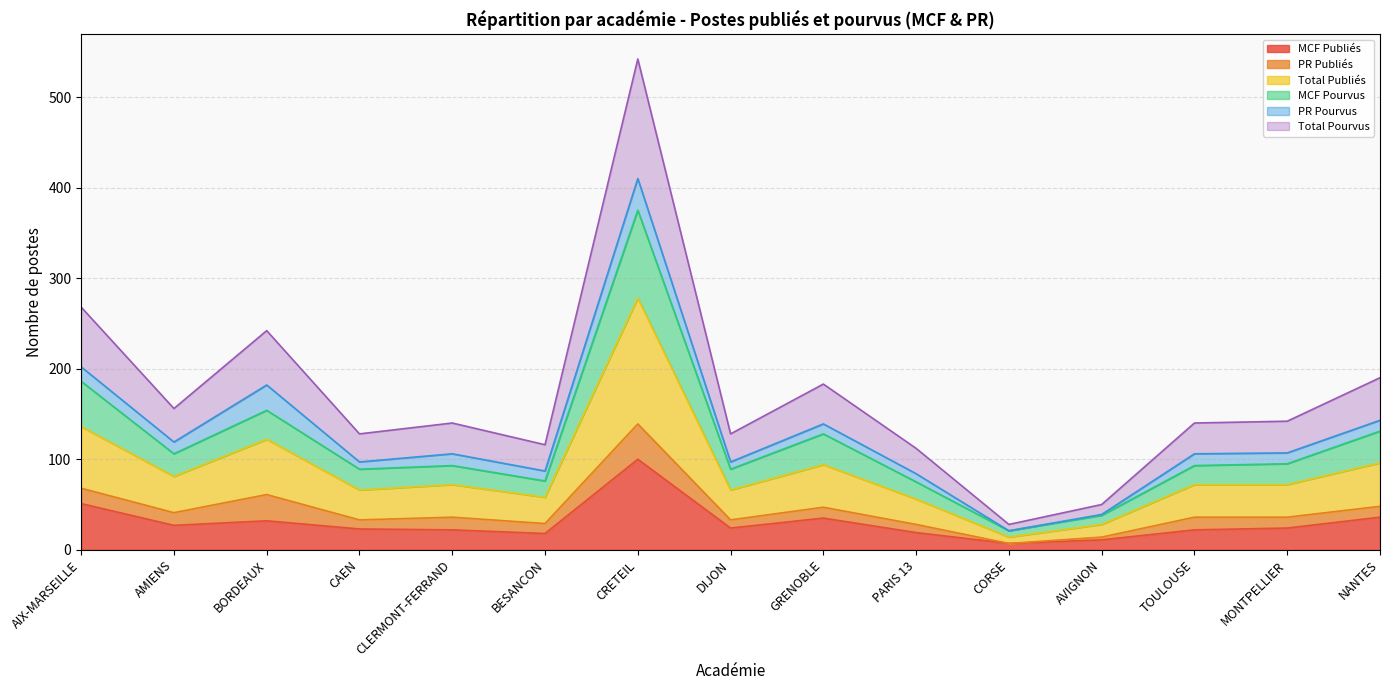

List the labels in order of MCF Publiés value, smallest first.

CORSE, AVIGNON, BESANCON, PARIS 13, CLERMONT-FERRAND, TOULOUSE, CAEN, DIJON, MONTPELLIER, AMIENS, BORDEAUX, GRENOBLE, NANTES, AIX-MARSEILLE, CRETEIL